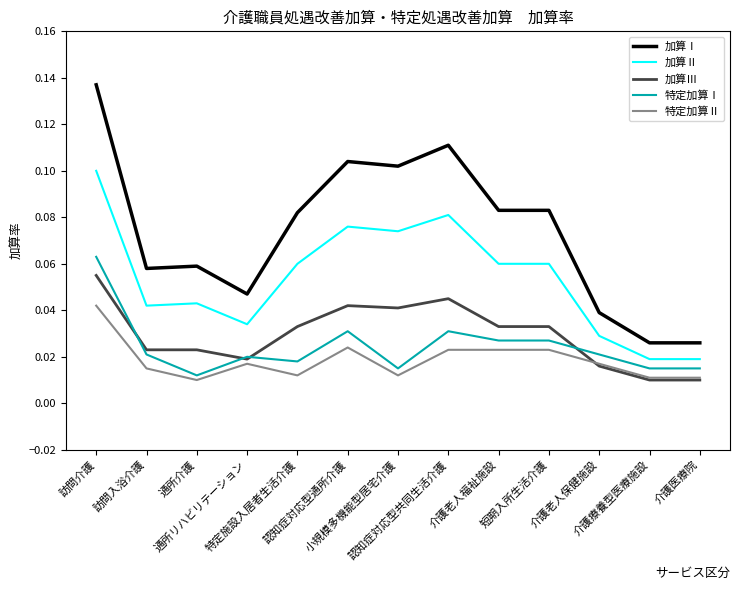

What are all the series names shown in the legend?

加算Ⅰ, 加算Ⅱ, 加算Ⅲ, 特定加算Ⅰ, 特定加算Ⅱ